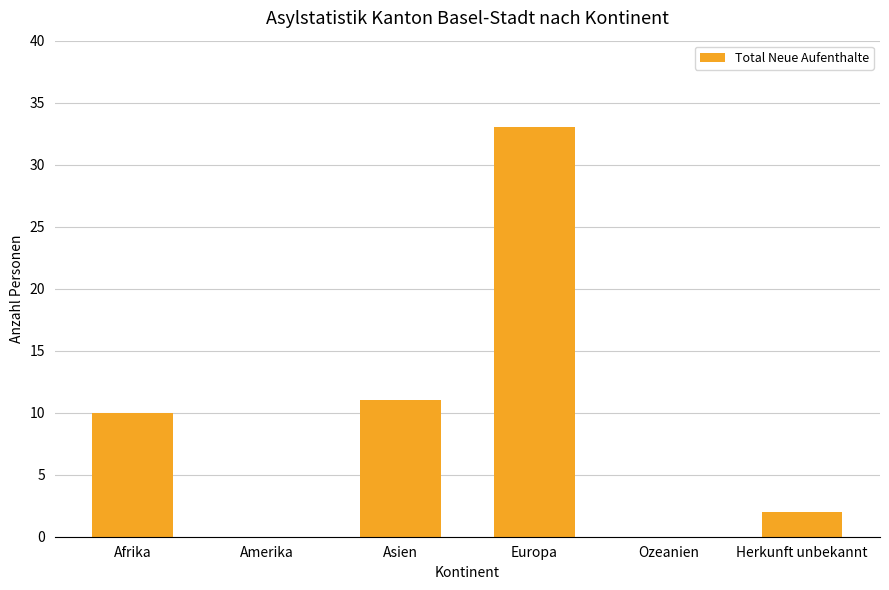

Reading right to left, transcribe all the data shown in this chart.

2	0	33	11	0	10